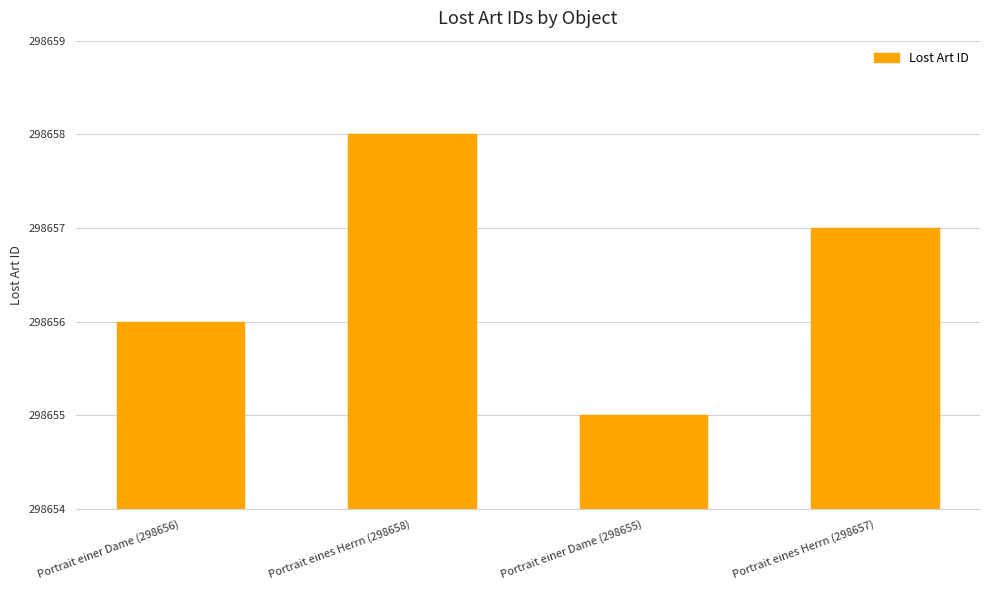

Reading left to right, extract all data points from this chart.

298656	298658	298655	298657